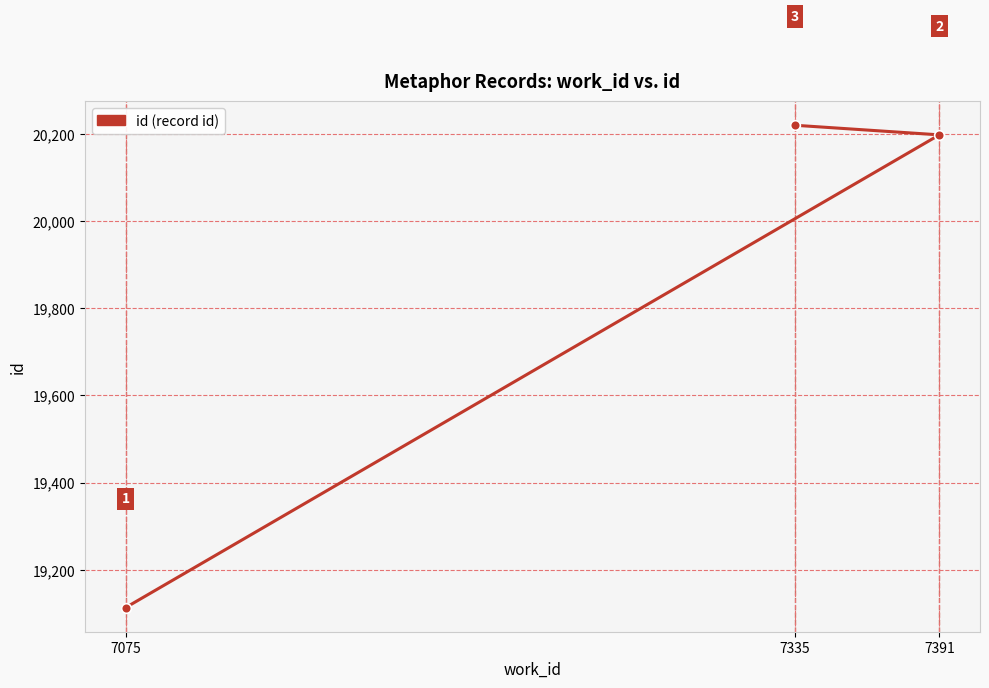

How many lines are shown in the chart?

1